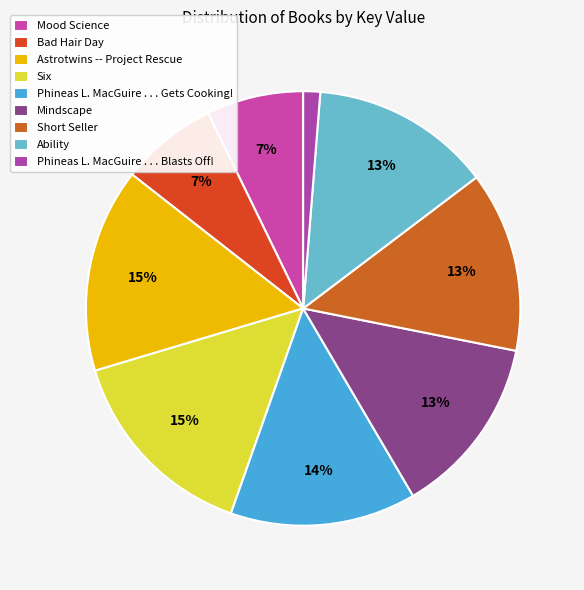

How many segments does this pie chart have?

9